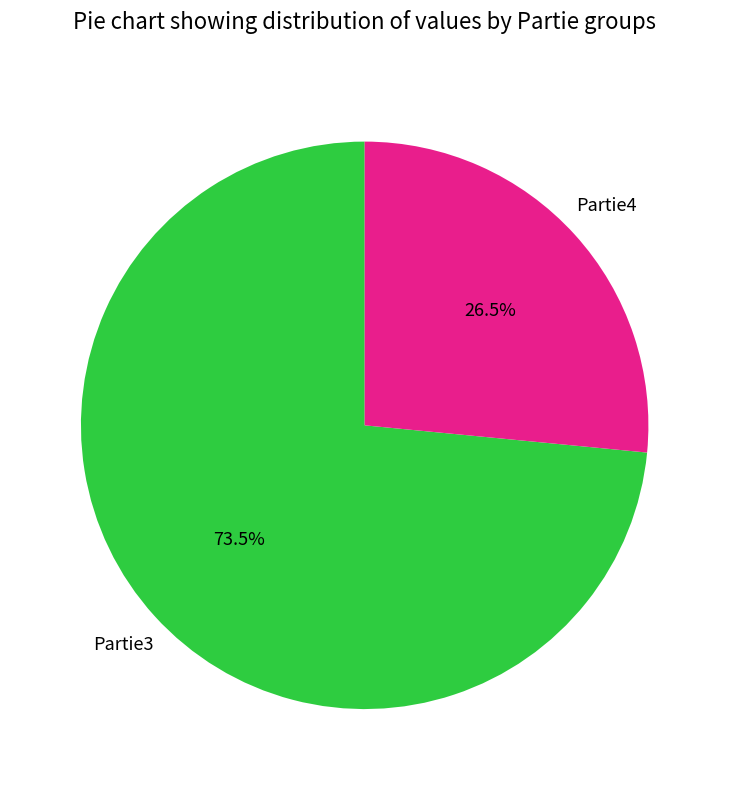

Between Partie4 and Partie3, which is larger?

Partie3